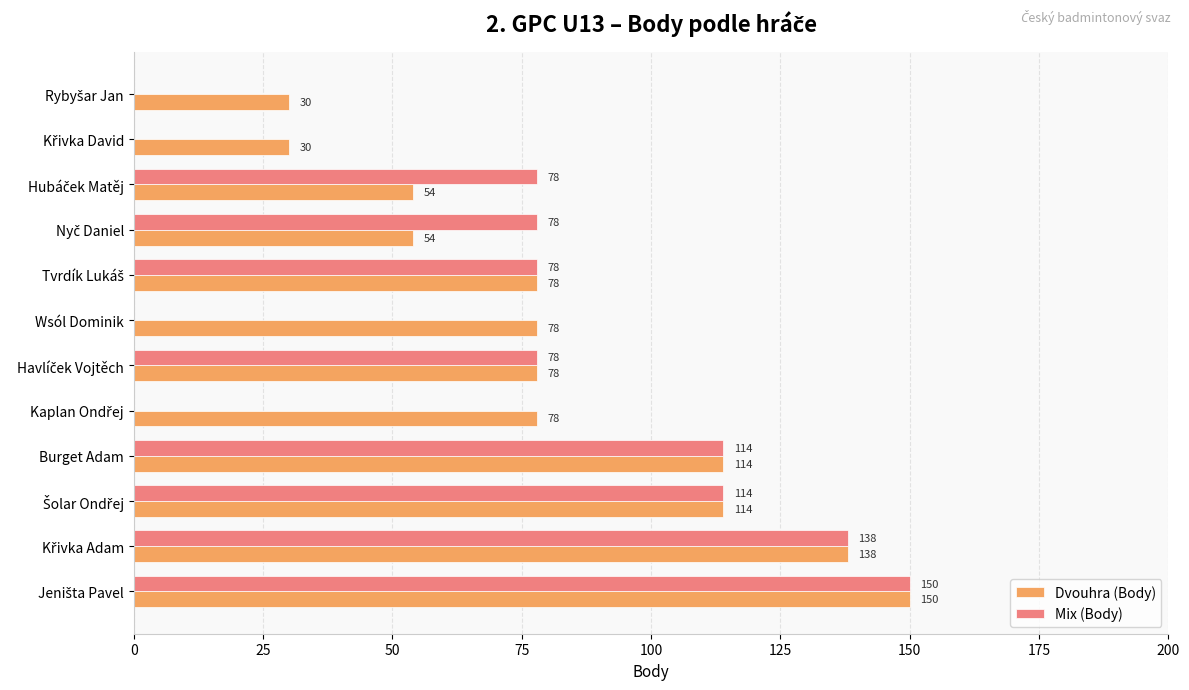

What is the average value of the Dvouhra (Body) series?

83